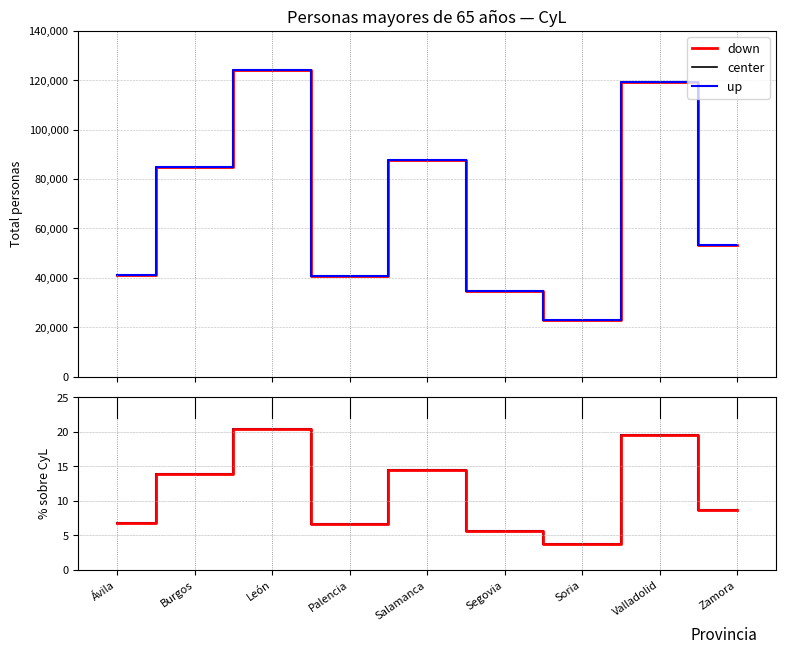

How many distinct data groups are displayed?

3